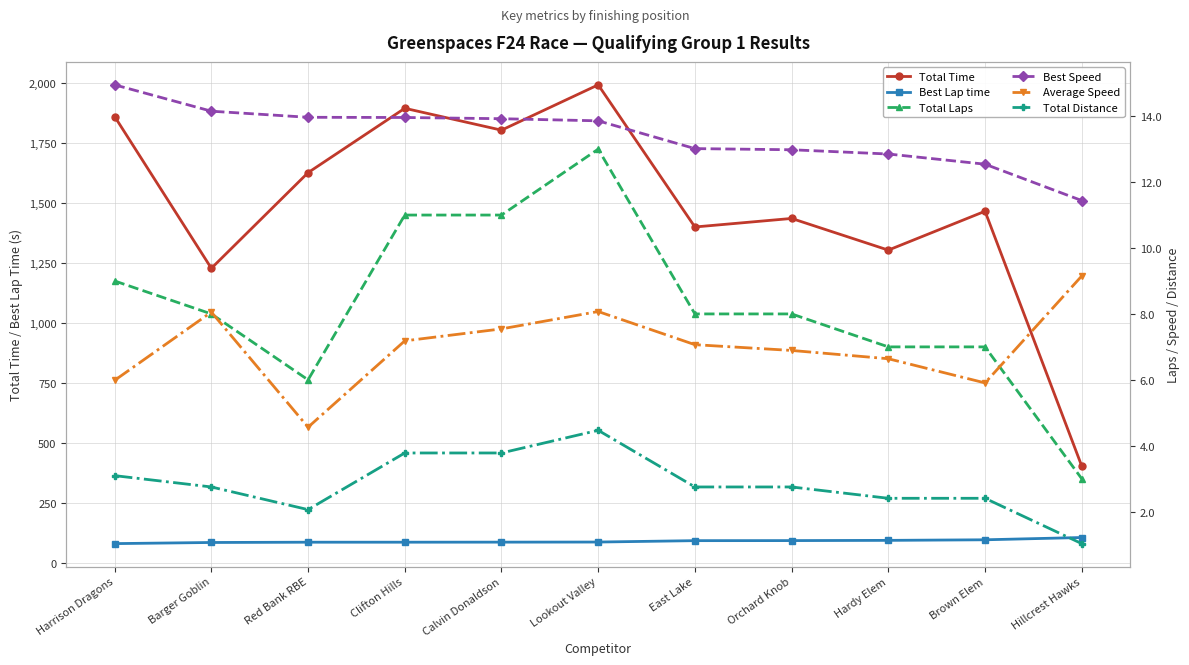

In Total Distance, how many points are lower than both neighbors (excluding endpoints)?

1